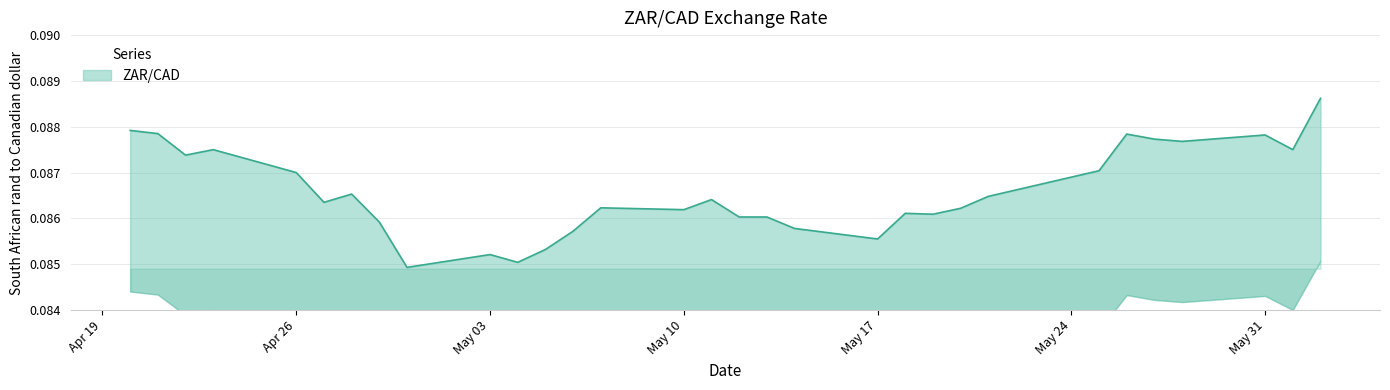

At which category does the data reach its first local valley?

2021-04-22